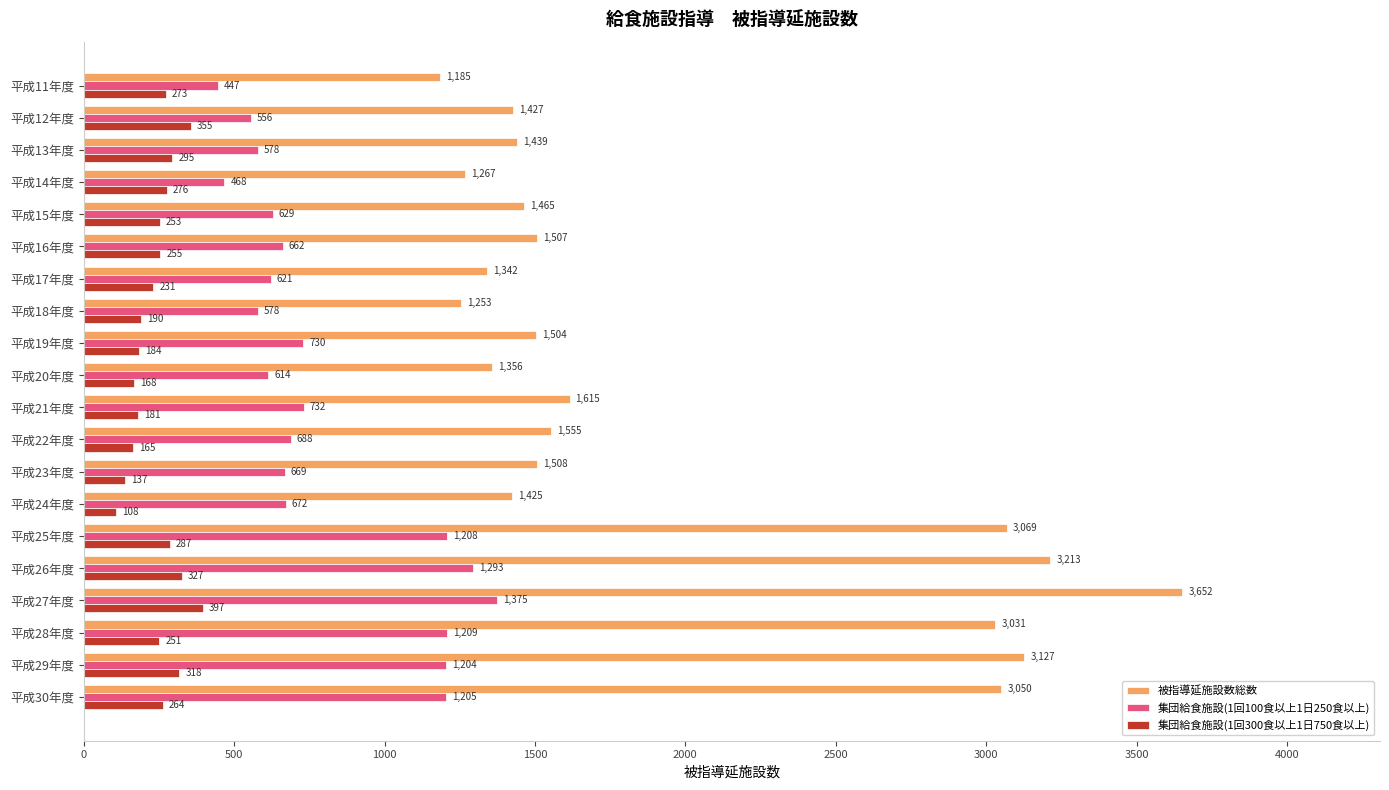

What is the spread (max minus min) of values at 平成15年度?

1212